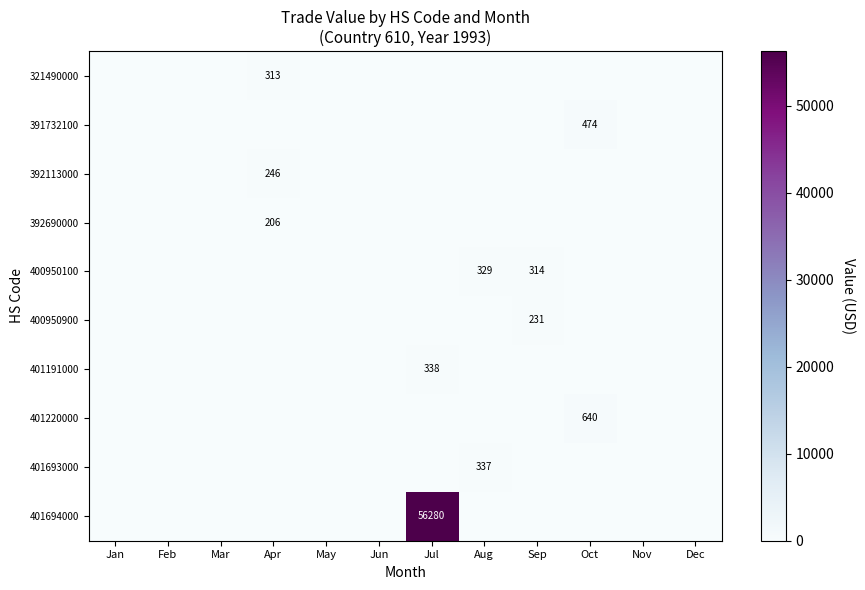

True or false: 392690000 has a value of 305 at Apr.

False